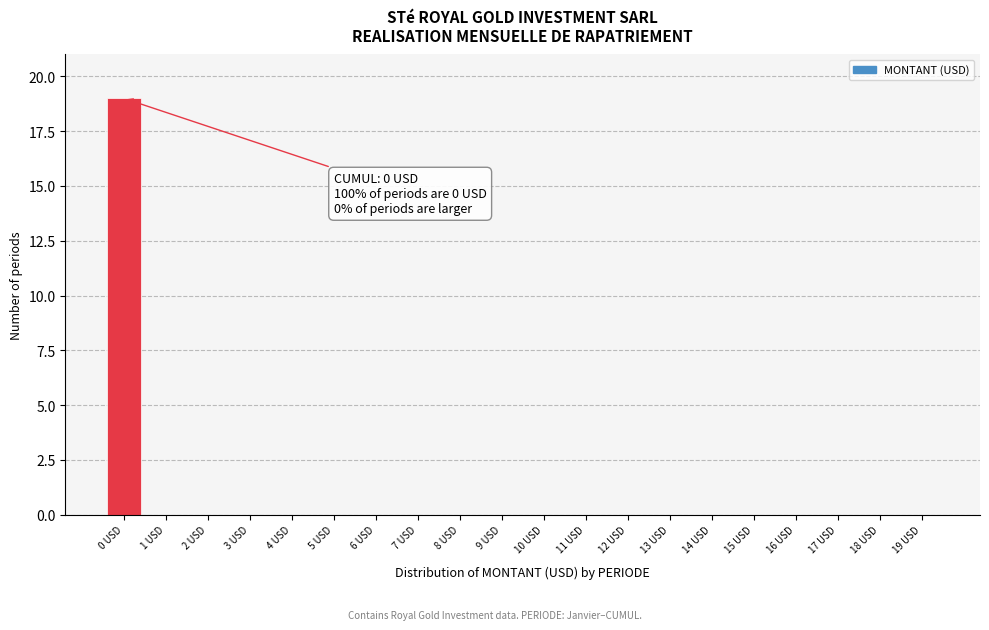

Reading right to left, list all the values displayed in this chart.

19 USD=0	18 USD=0	17 USD=0	16 USD=0	15 USD=0	14 USD=0	13 USD=0	12 USD=0	11 USD=0	10 USD=0	9 USD=0	8 USD=0	7 USD=0	6 USD=0	5 USD=0	4 USD=0	3 USD=0	2 USD=0	1 USD=0	0 USD=19